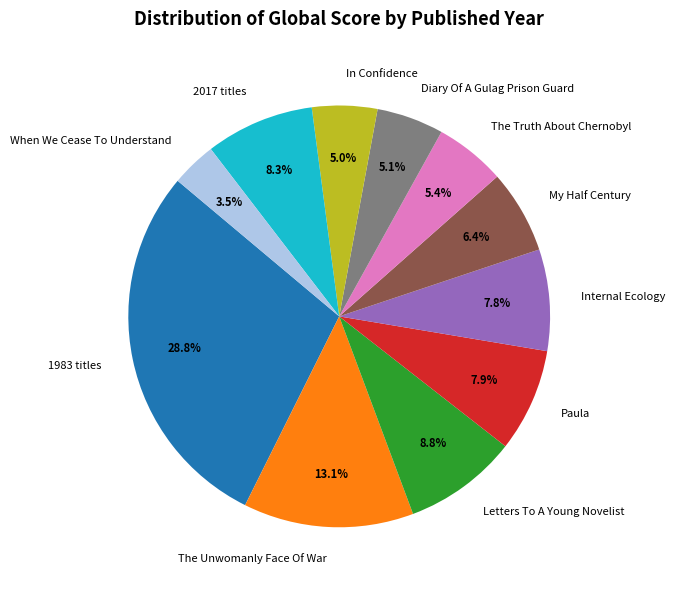

Approximately how many times larger is the value at When We Cease To Understand compared to My Half Century?

0.5